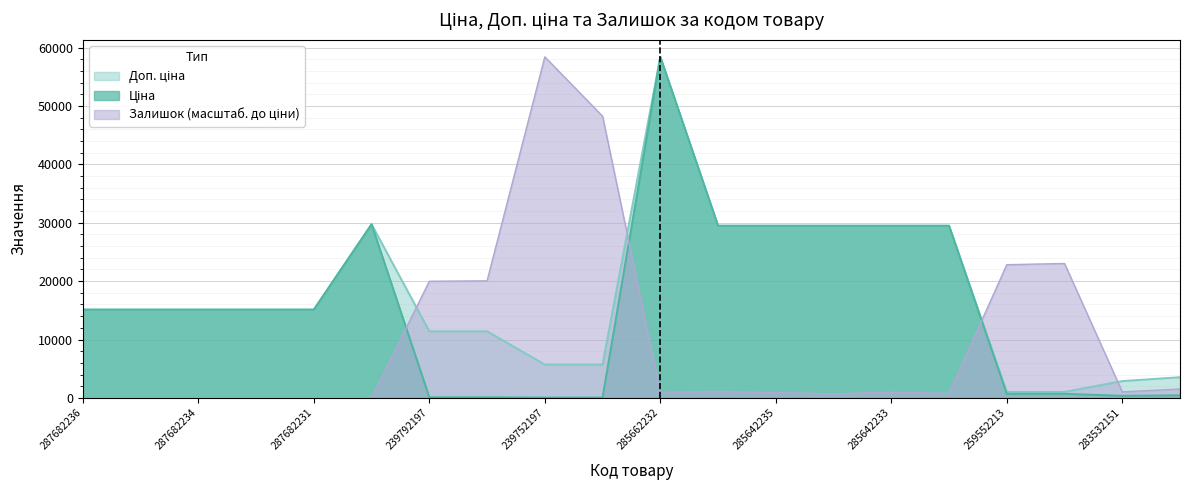

How many lines are shown in the chart?

3